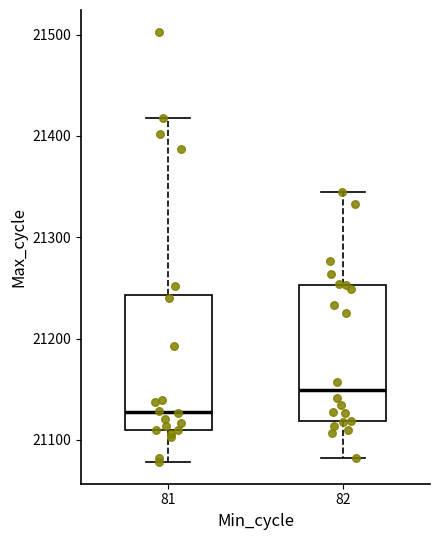

Reading left to right, transcribe this box plot: for each box, give where its median line is, the range the box spans, and where its two whiskers end, as read against the y-axis. The values are not printed on the chart, so give them approximately, as read against the axis.

81: median 21130, box 21110 to 21240, whiskers 21080 to 21420
82: median 21150, box 21120 to 21250, whiskers 21080 to 21350